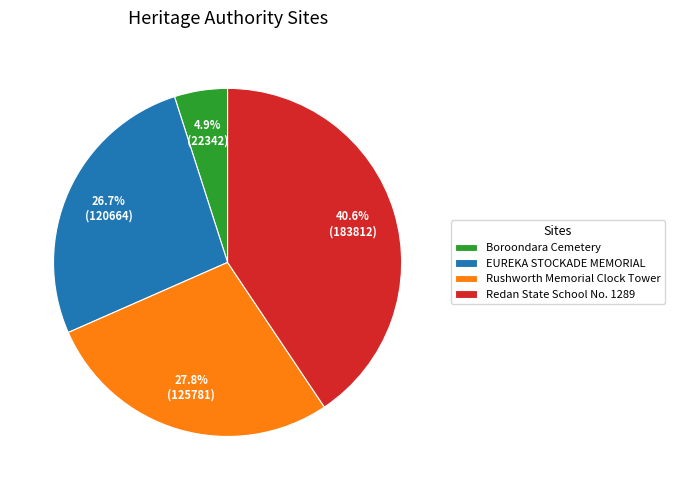

Which category has the smallest portion of the pie?

Boroondara Cemetery